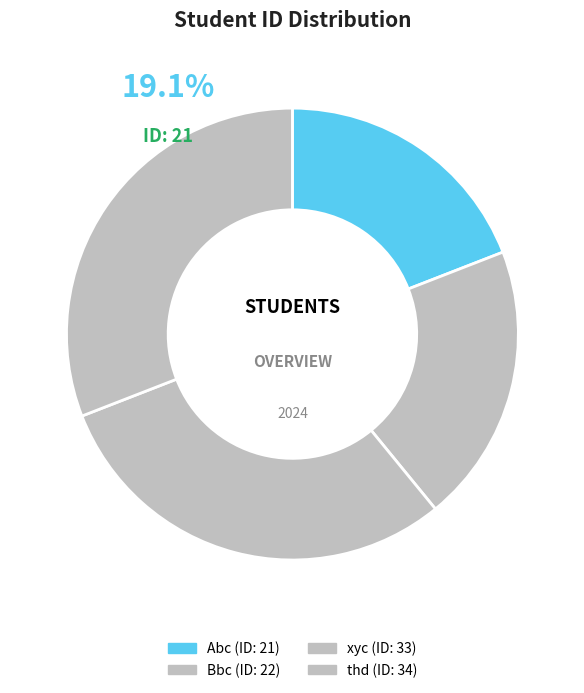

Do Bbc and xyc together represent more than half of the pie?

No